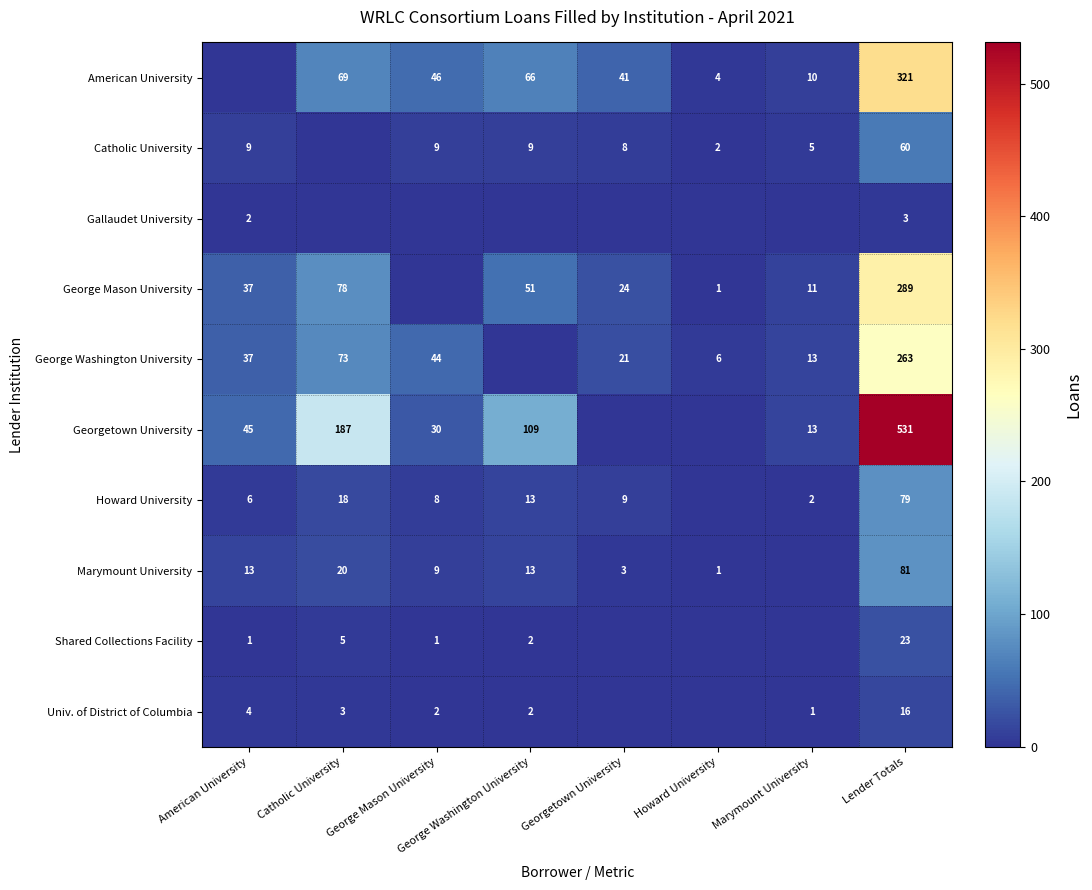

What is the difference between the Marymount University values at Catholic University and Lender Totals?

61